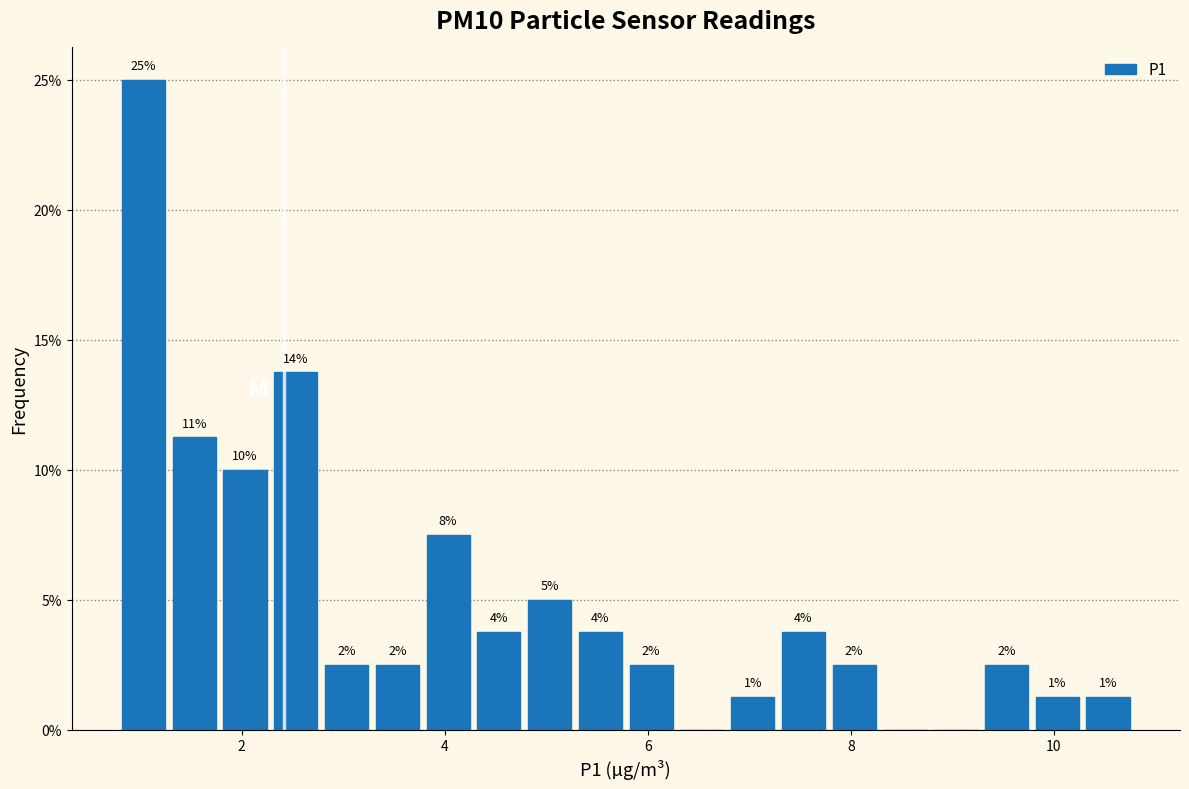

Around what value on the x-axis is the tallest bar? Give the approximate position of its centre, as read against the axis.

1.0